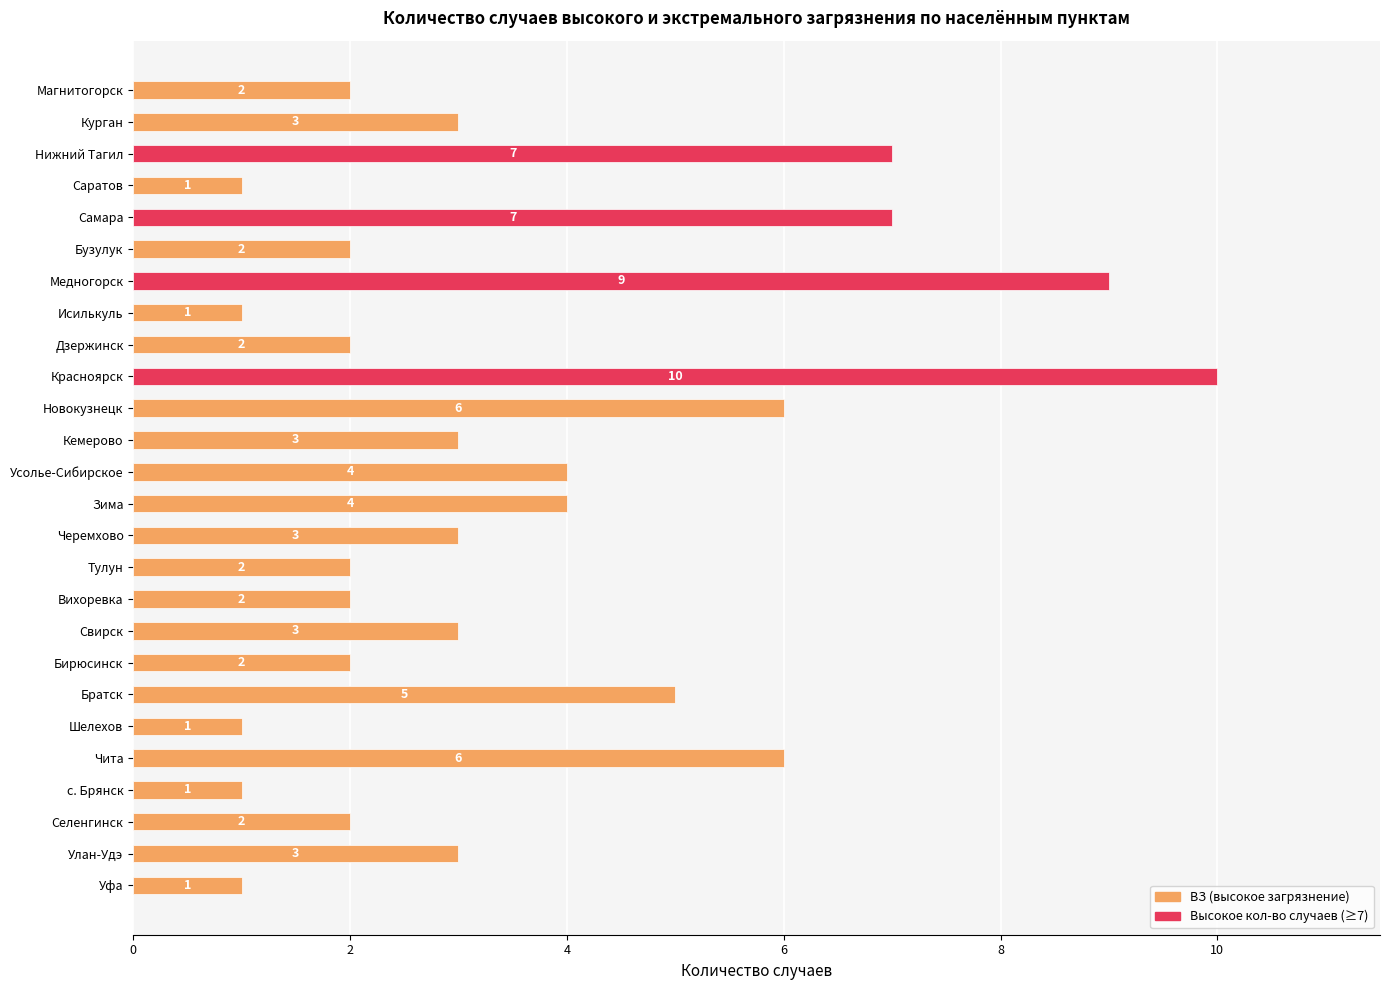

How many values are below 3?

12